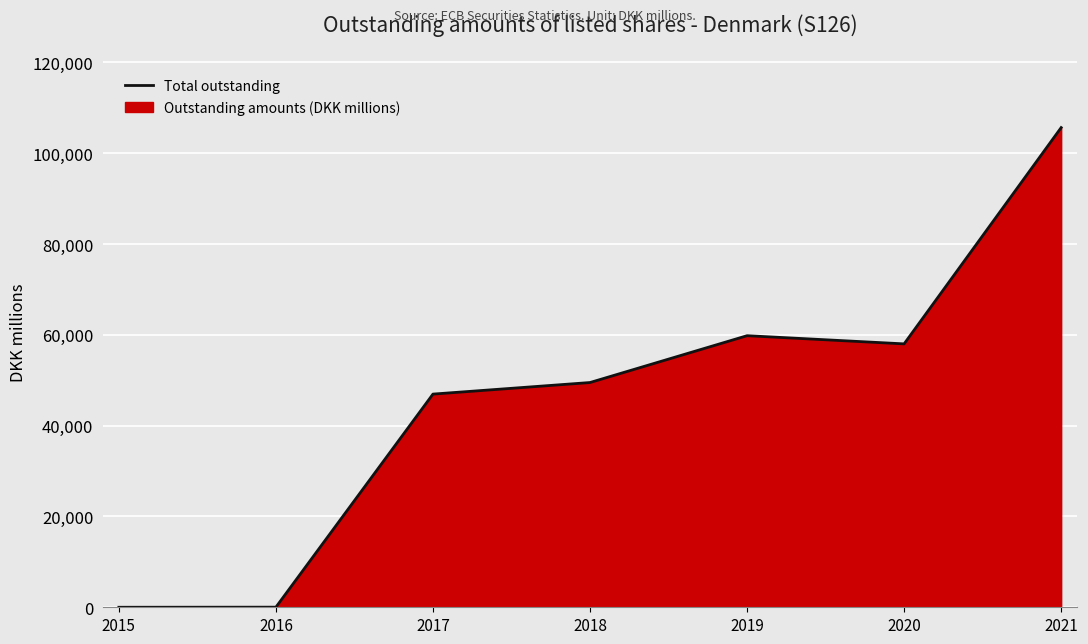

The chart shows a value of 14857 at 2018. True or false?

False